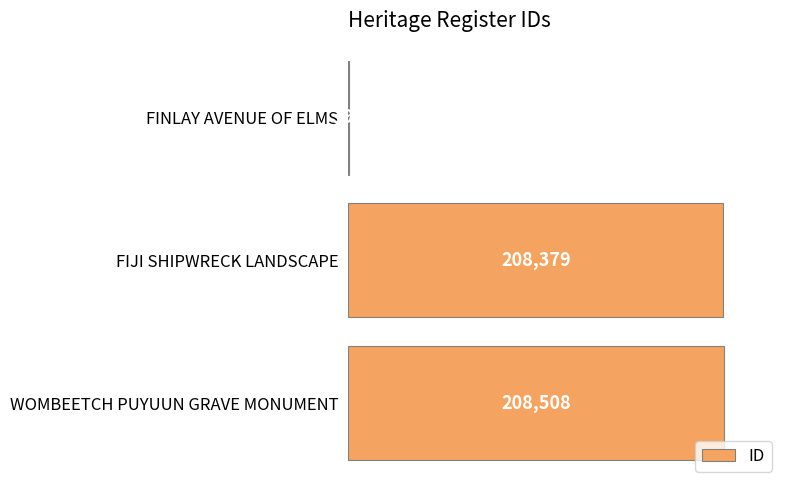

Approximately how many times larger is the value at WOMBEETCH PUYUUN GRAVE MONUMENT compared to FINLAY AVENUE OF ELMS?

1074.8